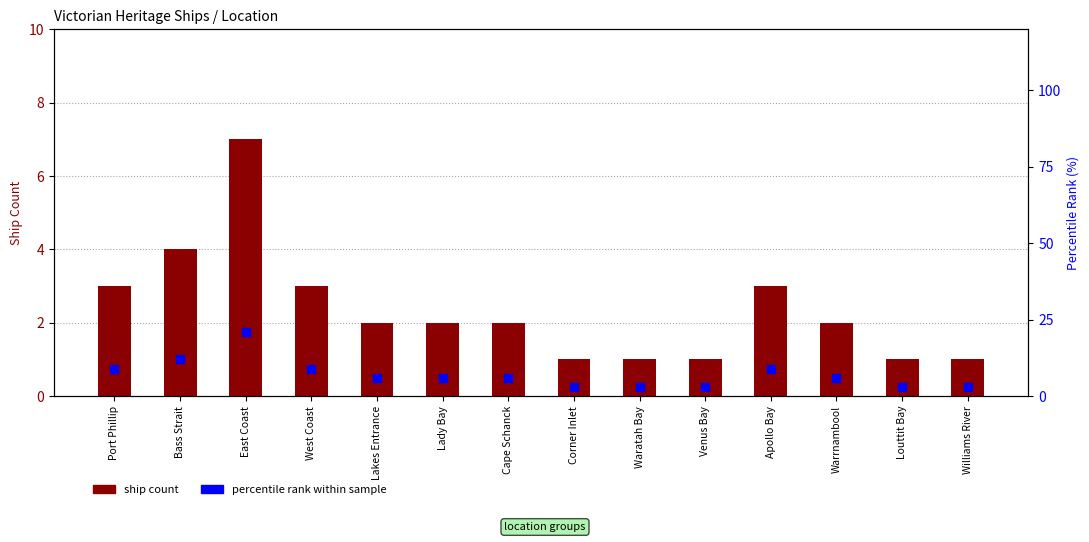

What is the total value across all series at Apollo Bay?

12